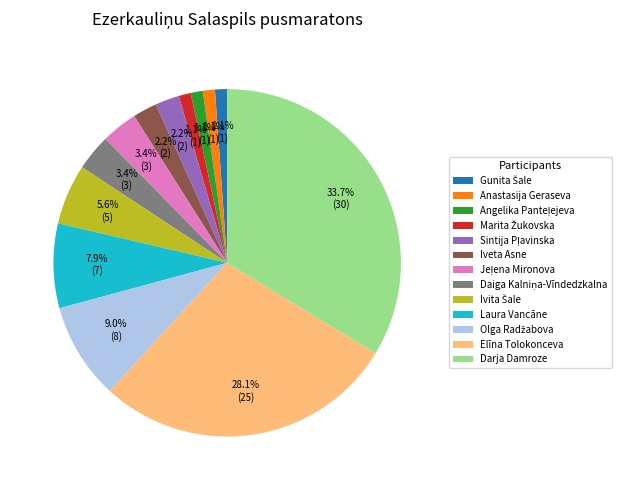

What percentage is NOT represented by Darja Damroze?

66.3%